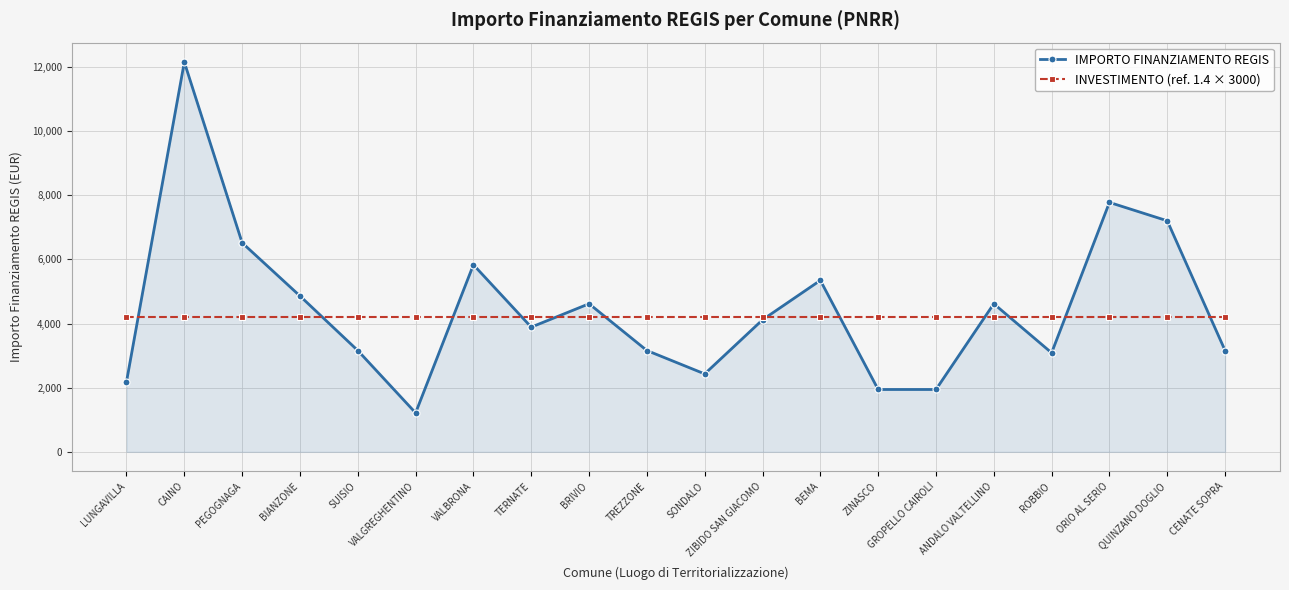

Between which two adjacent categories do INVESTIMENTO (ref. 1.4 × 3000) and IMPORTO FINANZIAMENTO REGIS first intersect?

LUNGAVILLA and CAINO